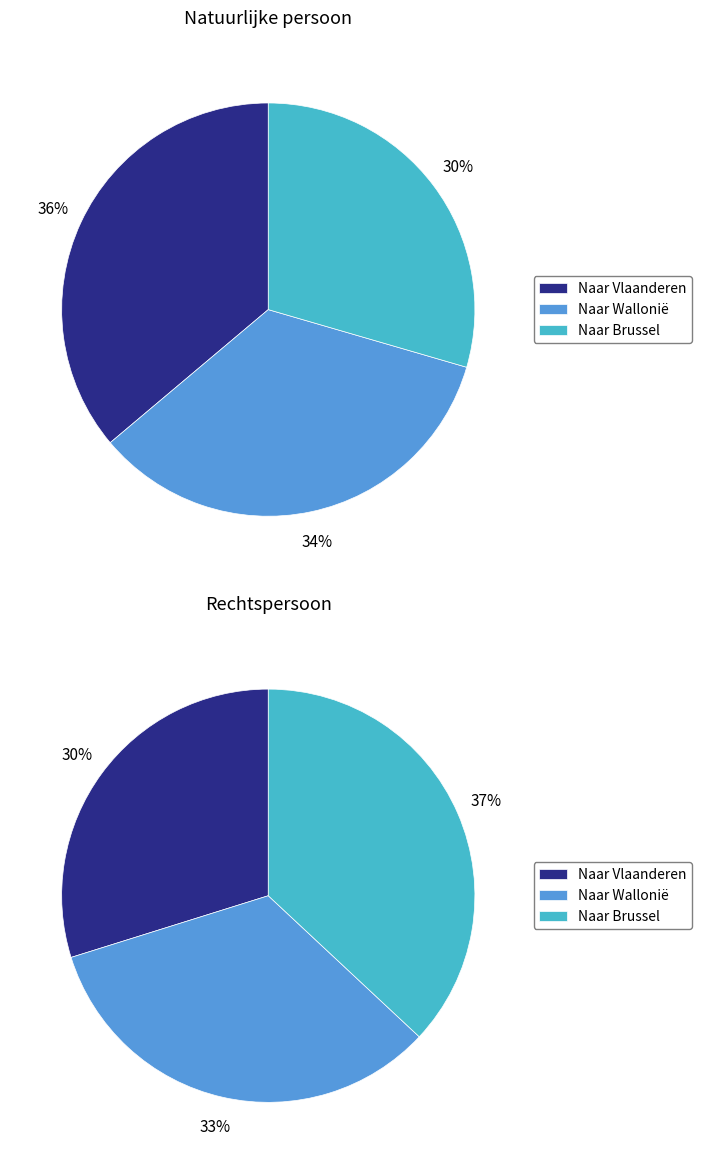

The 6 slice represents 1% of the pie. True or false?

False